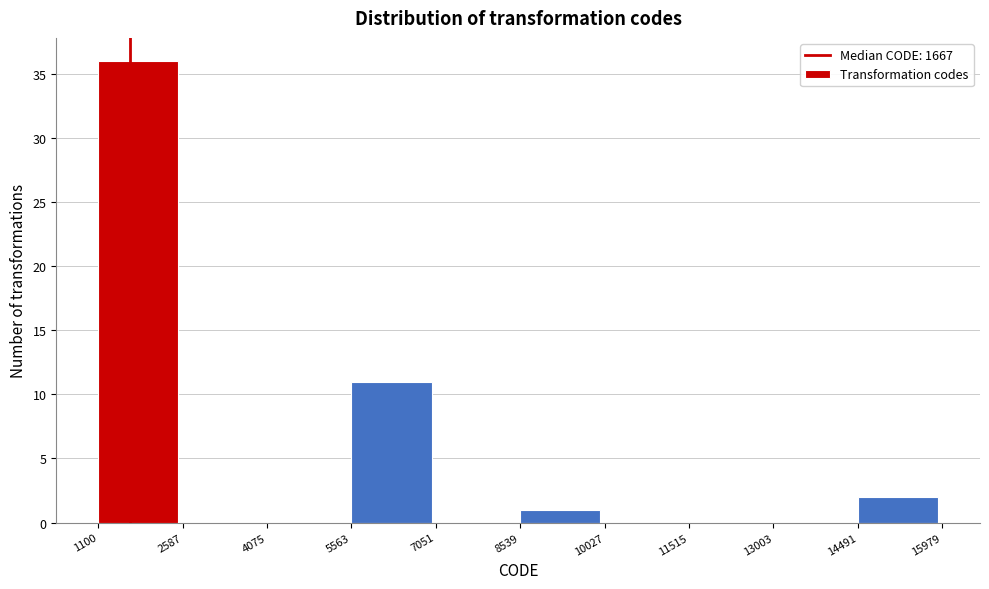

How tall is the bar that spans 14491 to 15979 on the x-axis? The values are not printed on the chart, so give them approximately, as read against the axis.

2